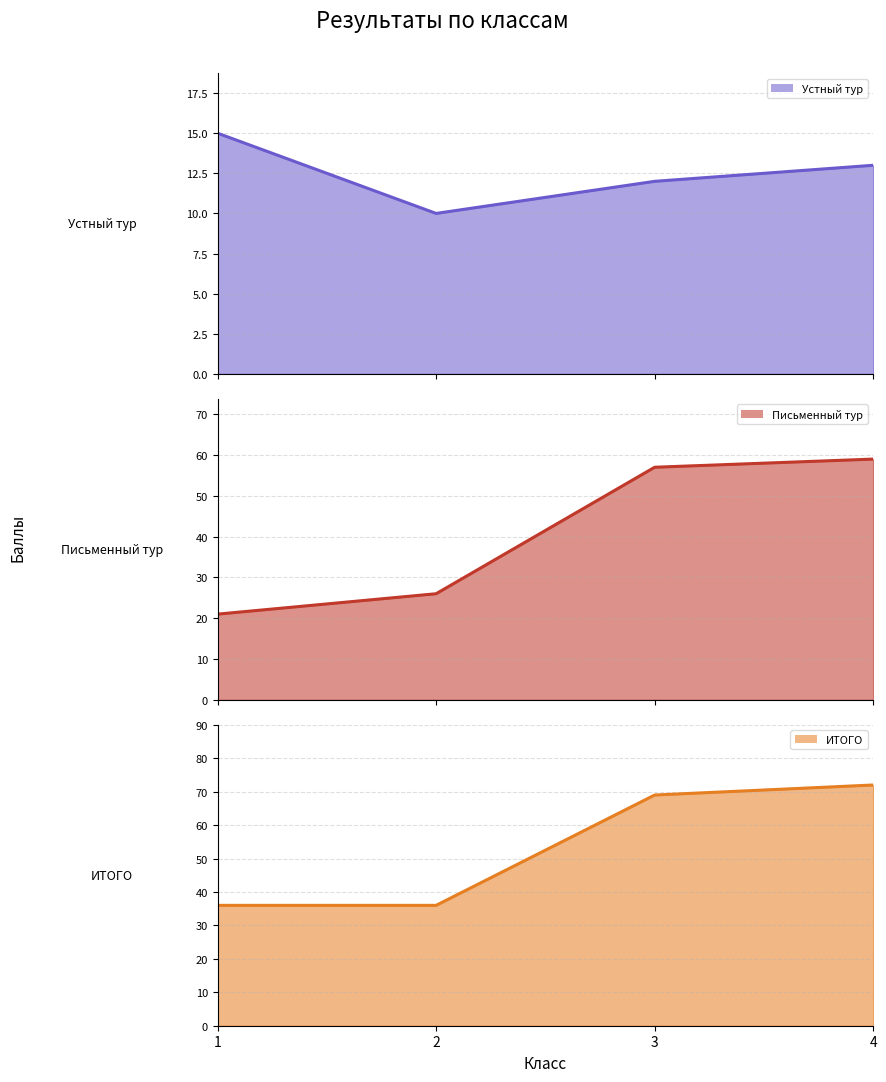

Between 2 and 4, which is larger?

4